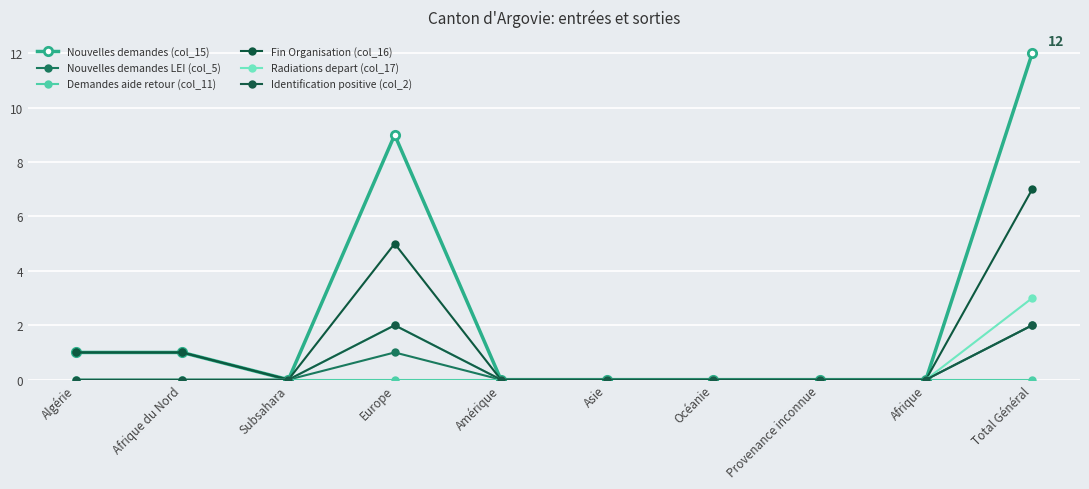

Reading right to left, what are all the values shown in this chart?

Nouvelles demandes (col_15): 12	0	0	0	0	0	9	0	1	1
Nouvelles demandes LEI (col_5): 2	0	0	0	0	0	1	0	1	1
Demandes aide retour (col_11): 0	0	0	0	0	0	0	0	0	0
Fin Organisation (col_16): 7	0	0	0	0	0	5	0	1	1
Radiations depart (col_17): 3	0	0	0	0	0	2	0	0	0
Identification positive (col_2): 2	0	0	0	0	0	2	0	0	0